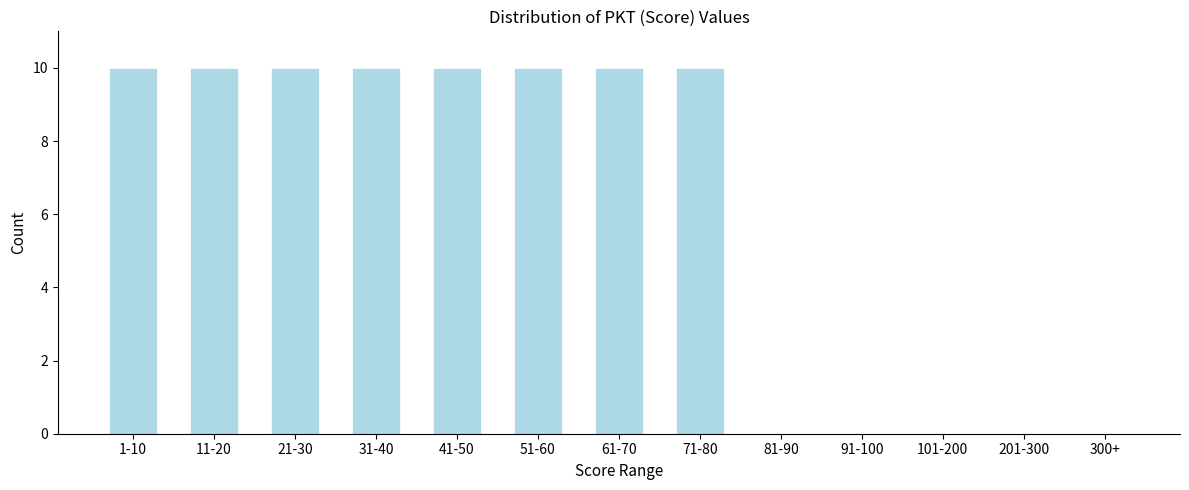

Reading left to right, what are all the values shown in this chart?

1-10=10	11-20=10	21-30=10	31-40=10	41-50=10	51-60=10	61-70=10	71-80=10	81-90=0	91-100=0	101-200=0	201-300=0	300+=0